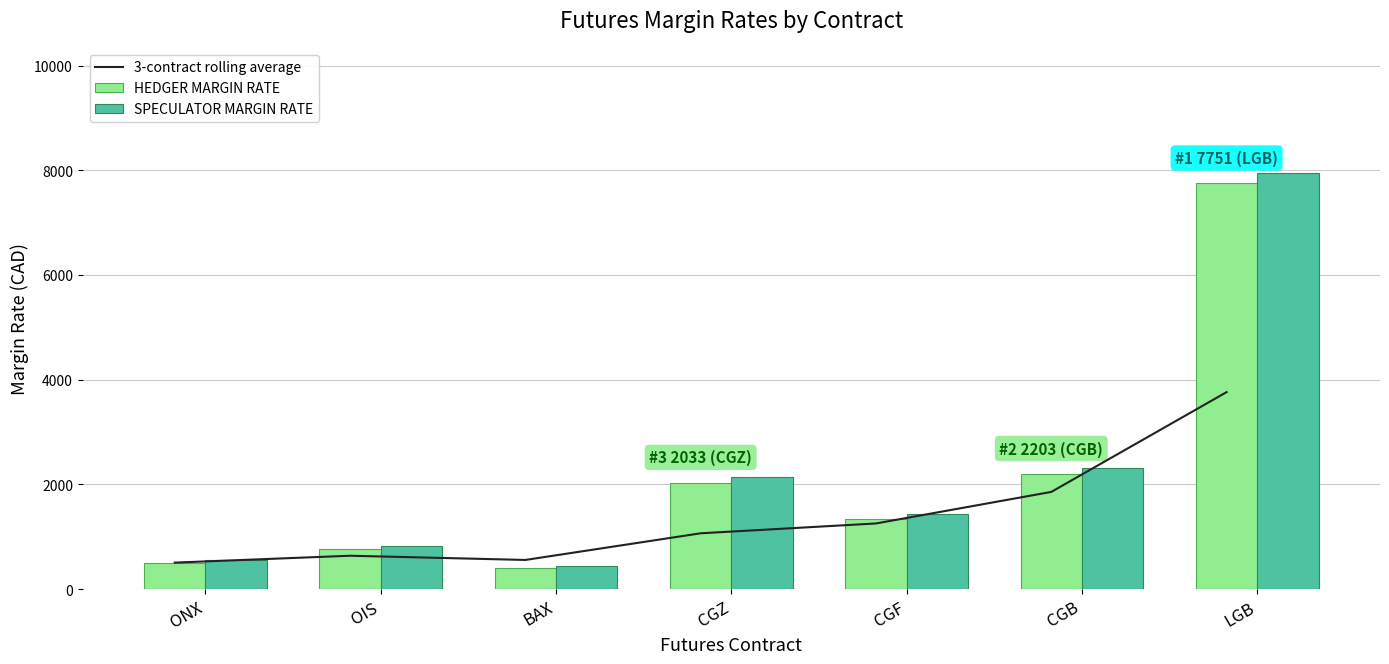

Is it true that HEDGER MARGIN RATE equals 3893.9 at CGB?

False